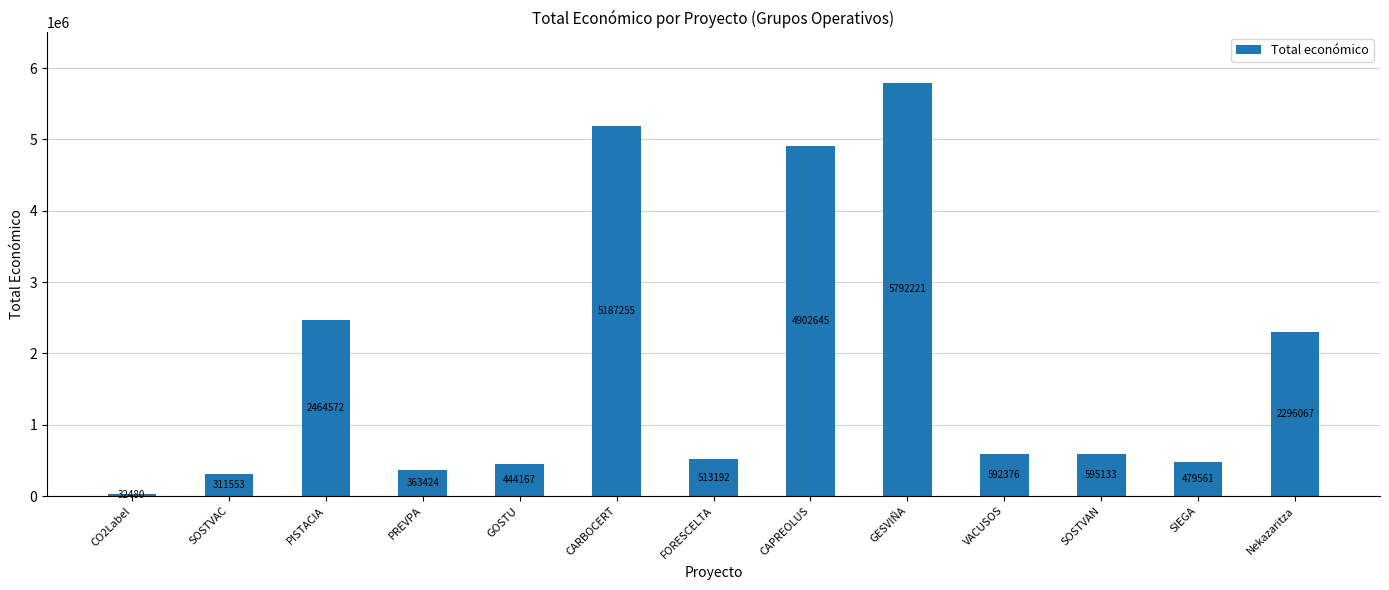

What is the sum of the values at GOSTU and SOSTVAC?

755720